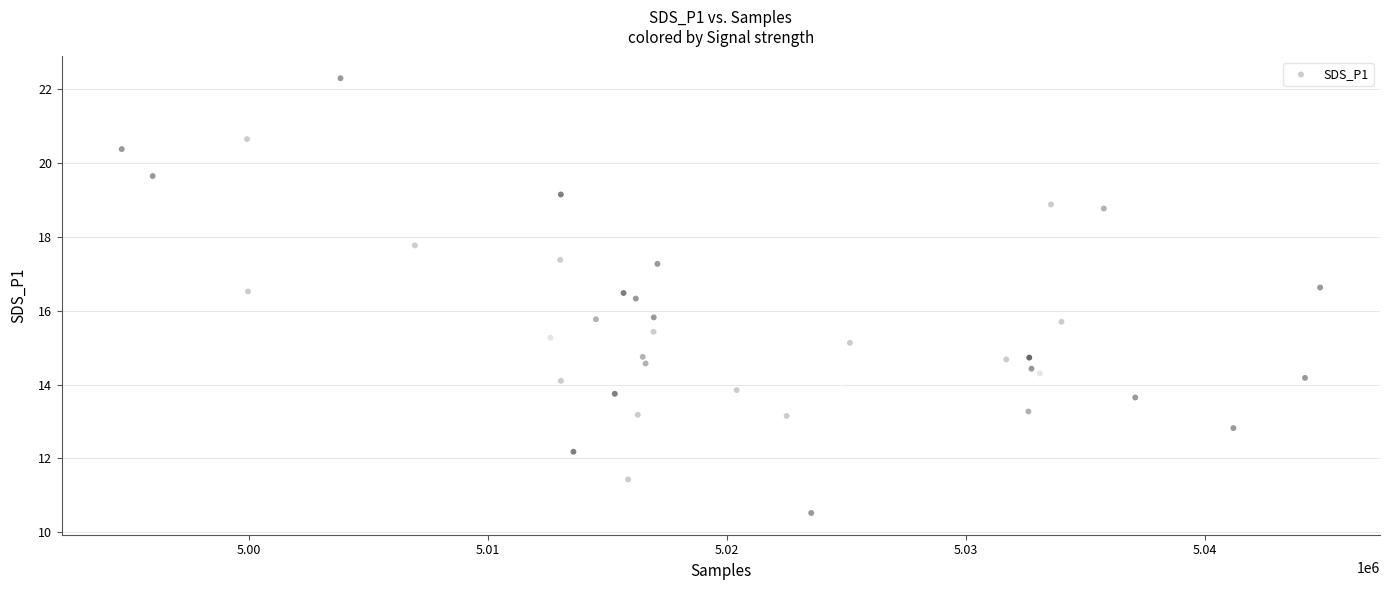

What is the range of Y values (max minus min)?

11.8